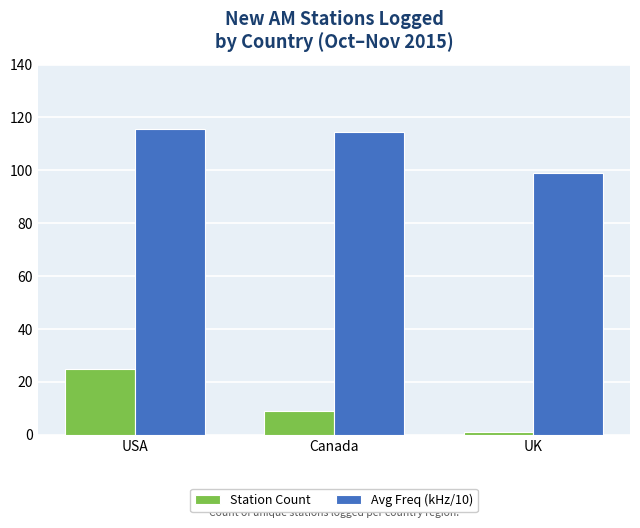

How many values in the Station Count series are below 9?

1